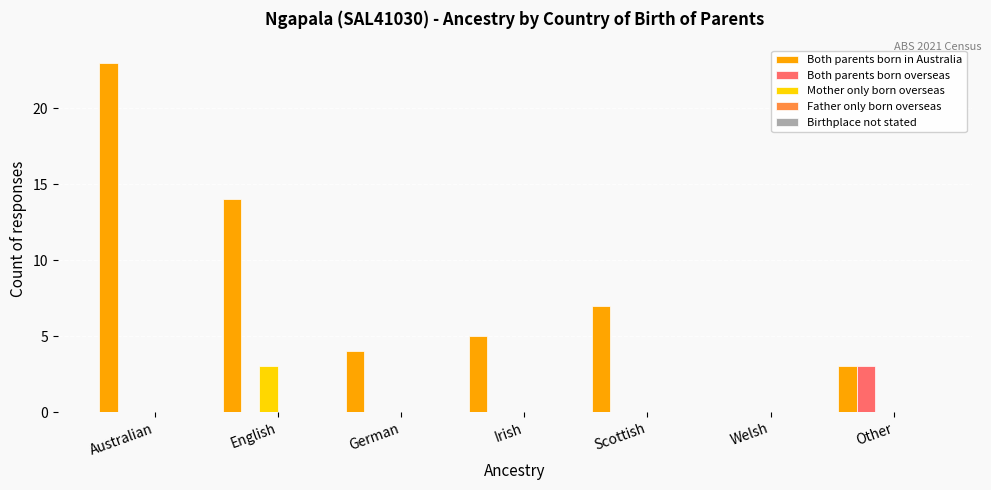

The value of Mother only born overseas at Welsh is 1. True or false?

False